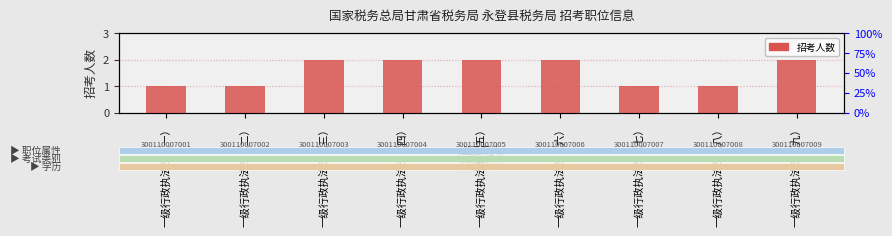

What is the difference between the maximum and minimum values?

1